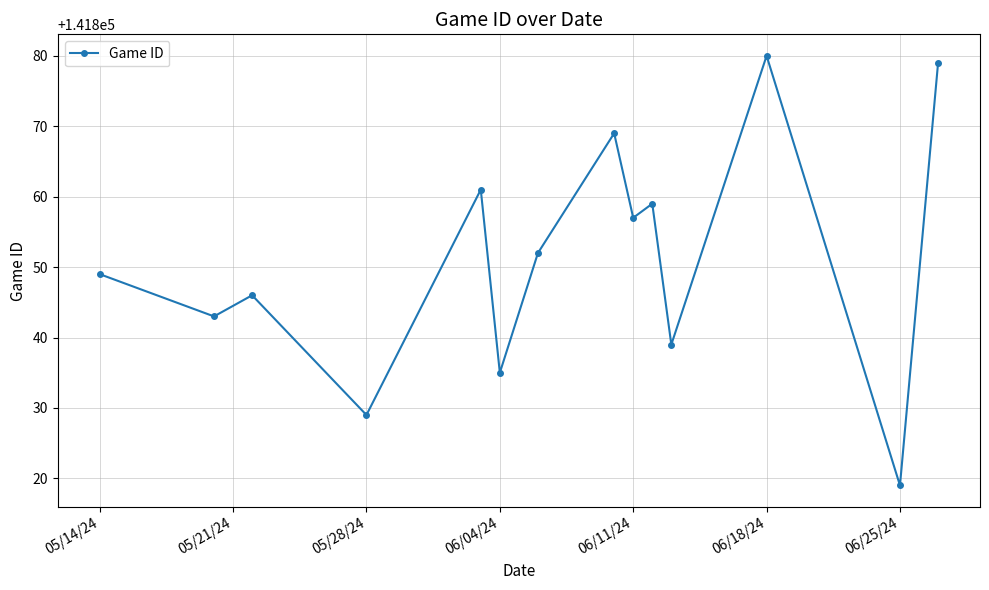

What is the difference between the maximum and minimum values?

61